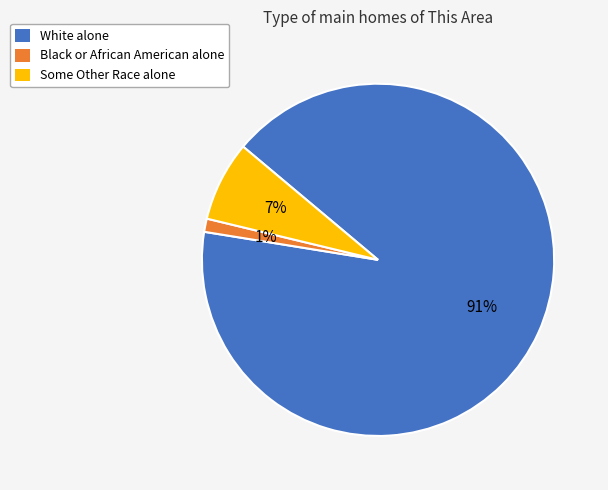

To the nearest percent, what percentage of the pie is Some Other Race alone?

7%